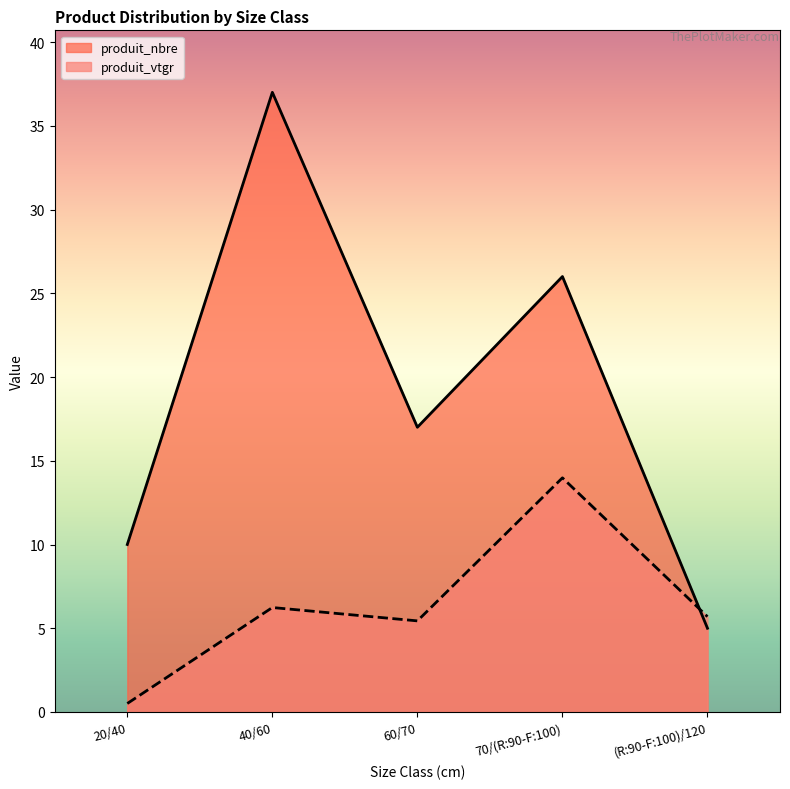

Is it true that produit_nbre equals 17.0 at 60/70?

True